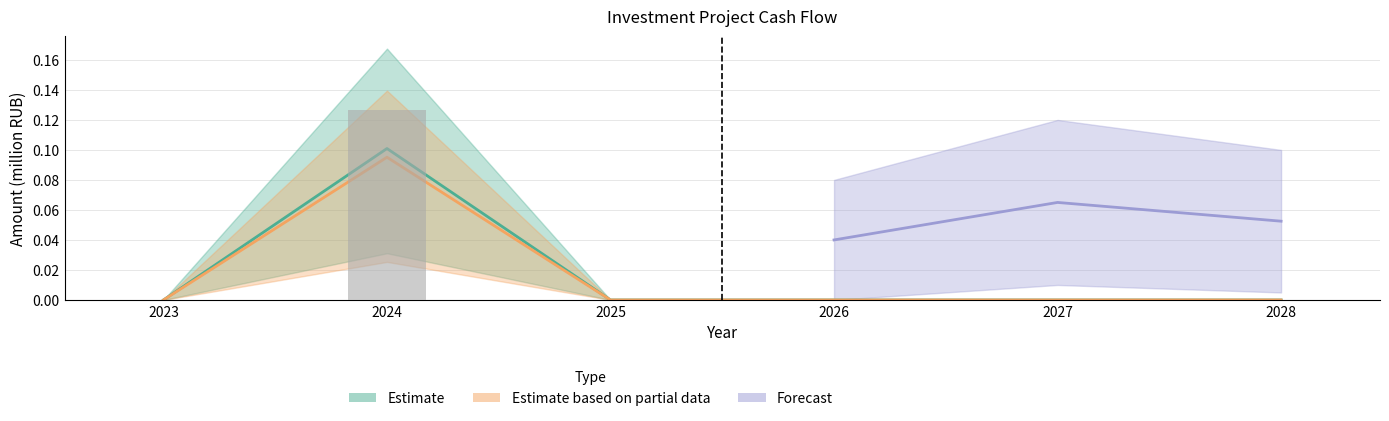

The Capex (Plan) series shows 0.1 at 2024. True or false?

True